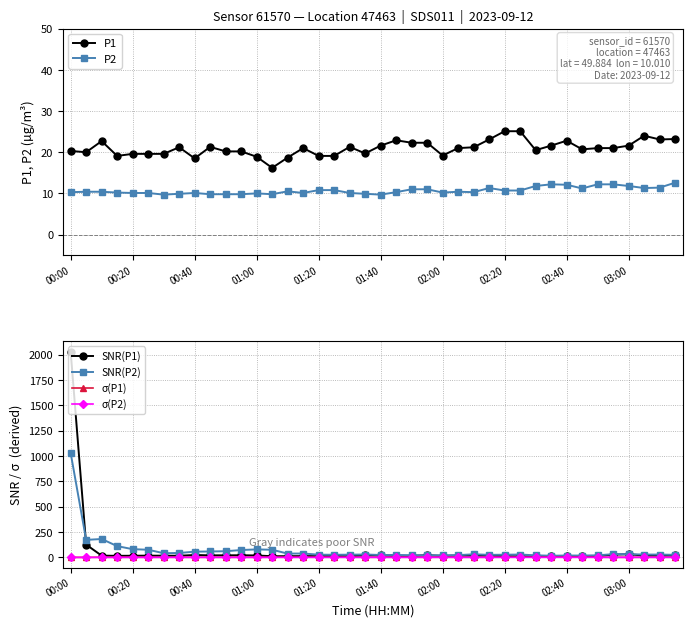

In P2, how many points are lower than both neighbors (excluding endpoints)?

8